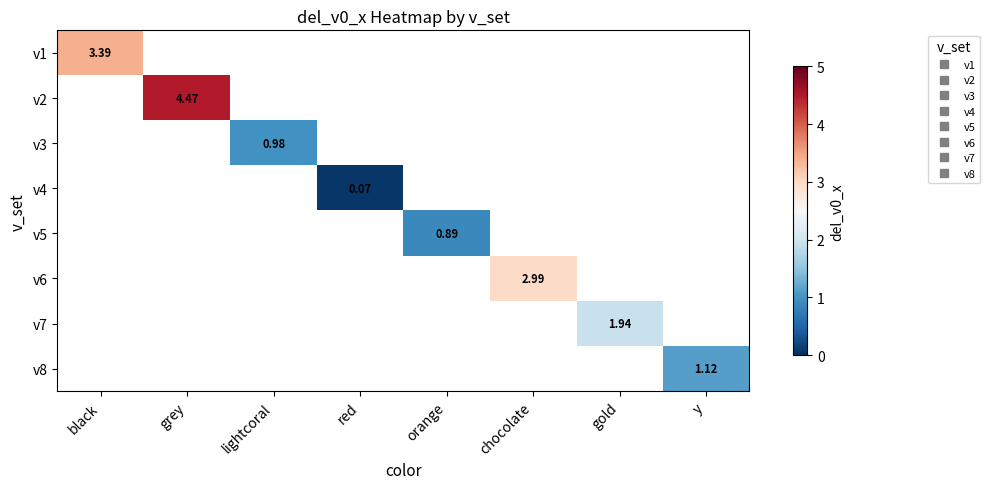

At which category does the chart reach its peak across all series?

grey